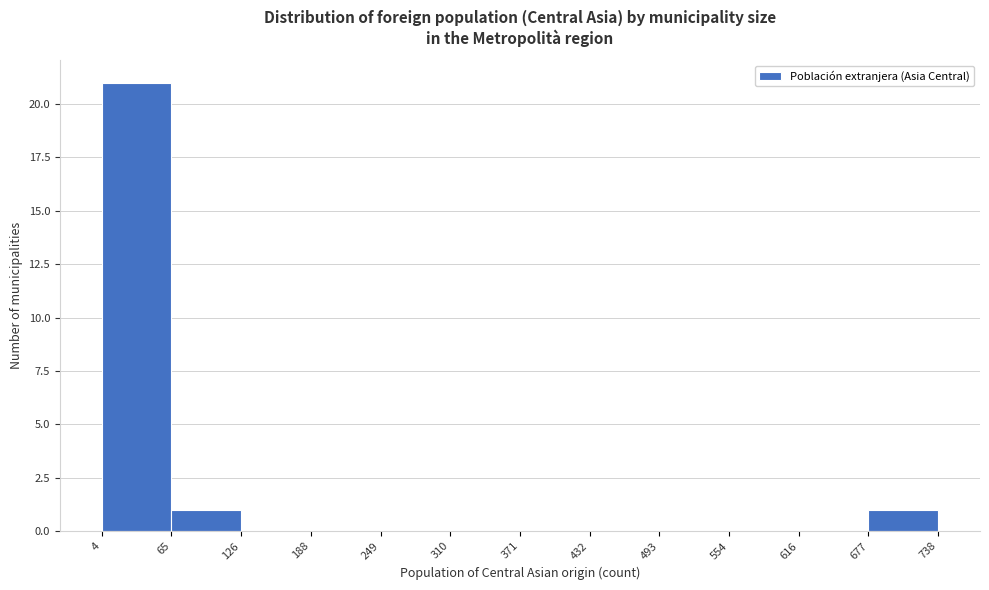

Reading left to right, list every bar in this chart as the range it spans on the x-axis followed by its height. The values are not printed on the chart, so give them approximately, as read against the axis.

4 to 65: 21
65 to 126: 1
126 to 188: 0
188 to 249: 0
249 to 310: 0
310 to 371: 0
371 to 432: 0
432 to 493: 0
493 to 554: 0
554 to 616: 0
616 to 677: 0
677 to 738: 1